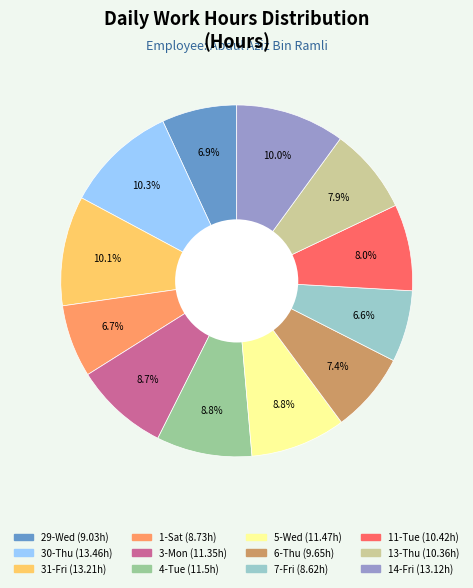

Is 4-Tue the majority of the pie?

No